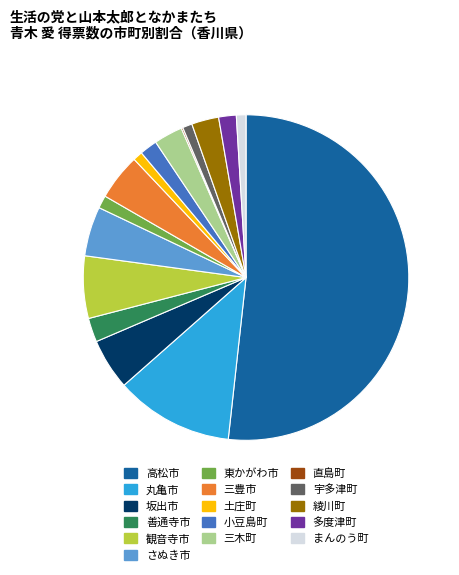

Between 観音寺市 and 綾川町, which is larger?

観音寺市